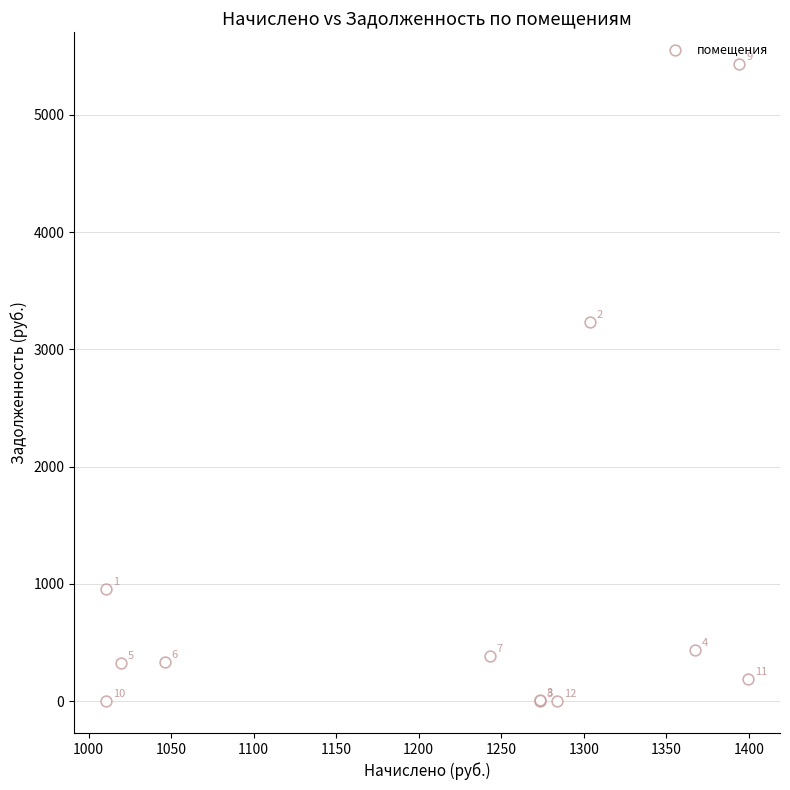

What Y value in the scatter plot is closest to 2715?

3231.9